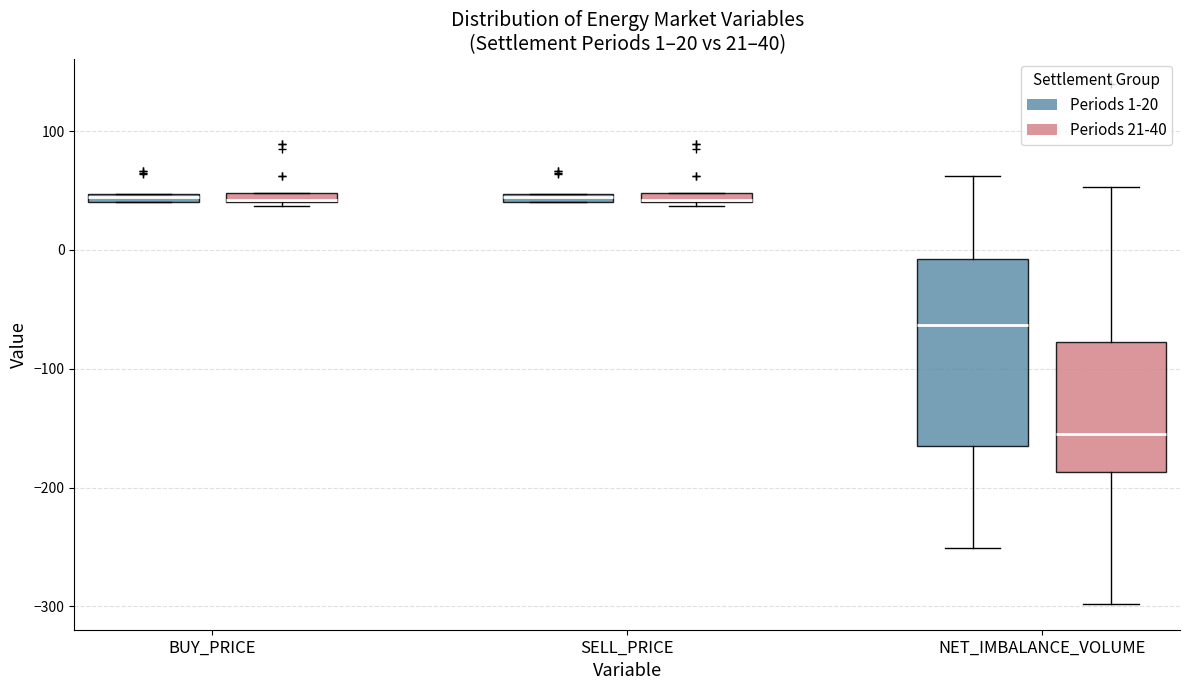

Which box is the tallest, from its lower edge to its upper edge?

NET_IMBALANCE_VOLUME (Periods 1-20)